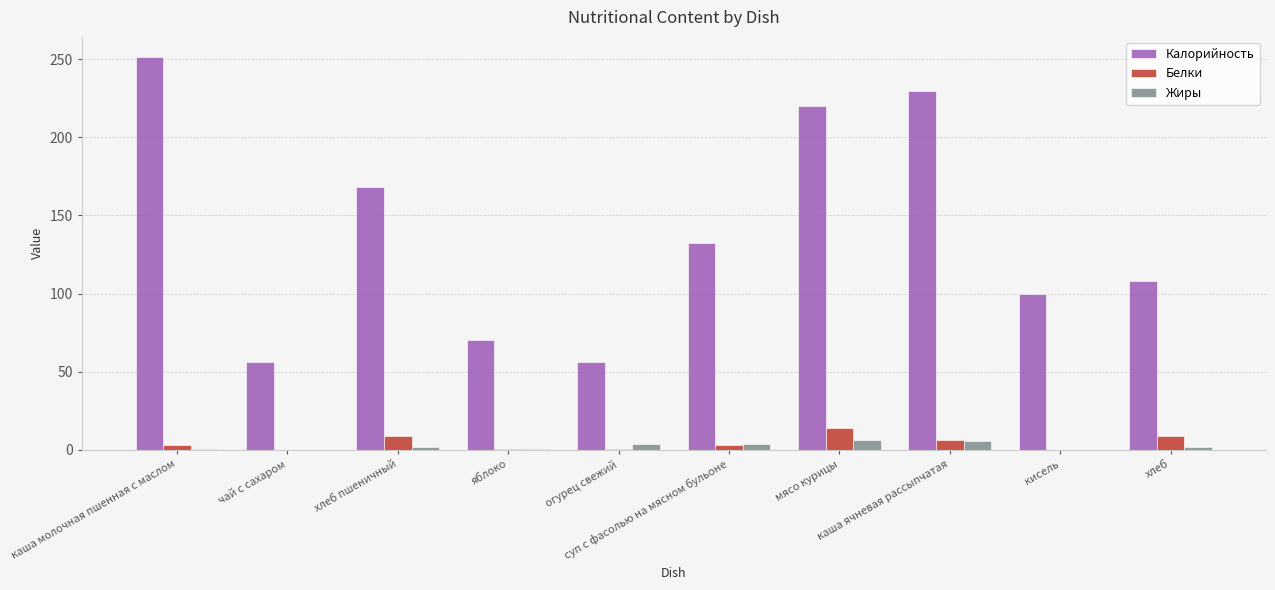

What is the total value across all series at чай с сахаром?

56.0